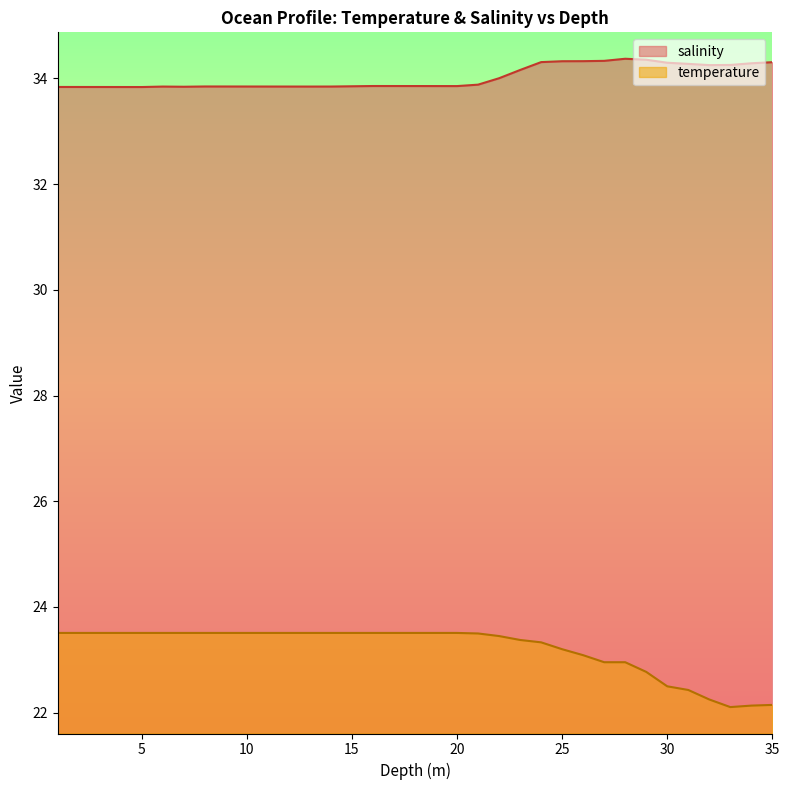

The value of temperature at 28.0 is 23.0. True or false?

True